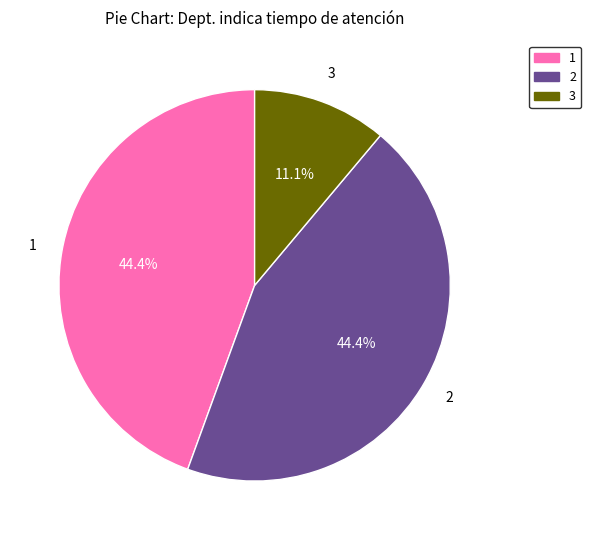

Does any single category account for the majority?

No